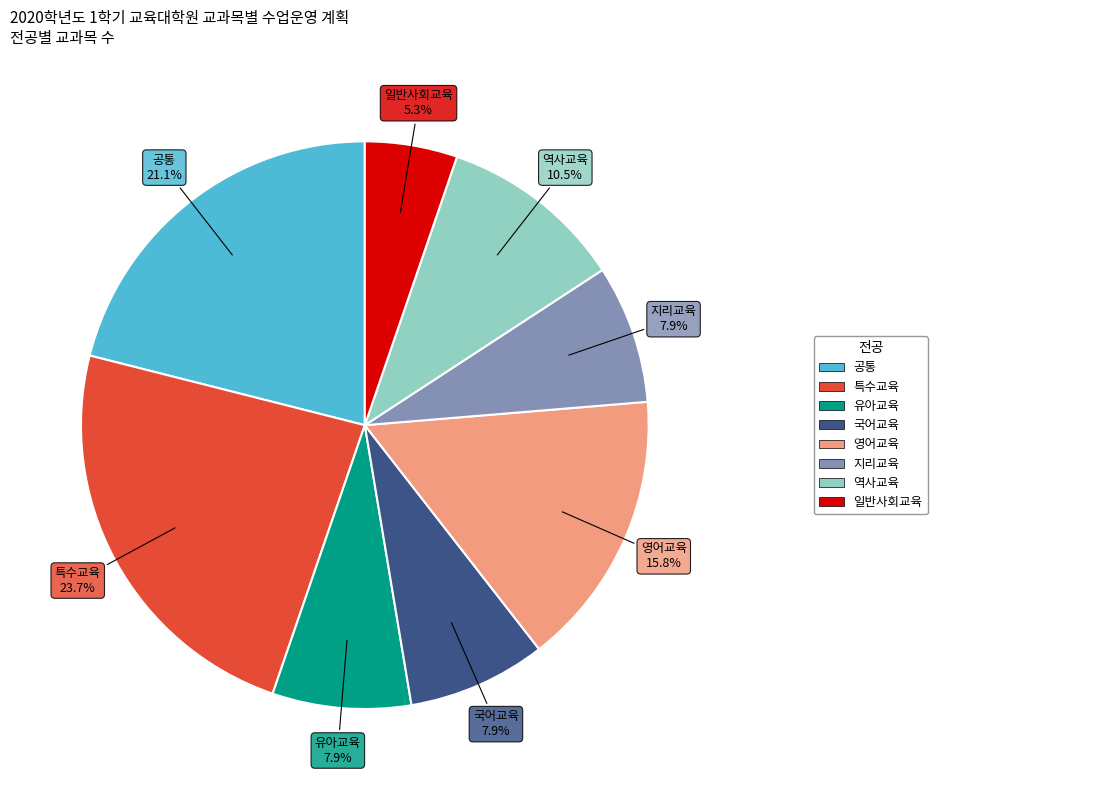

Is there a majority slice in this chart?

No